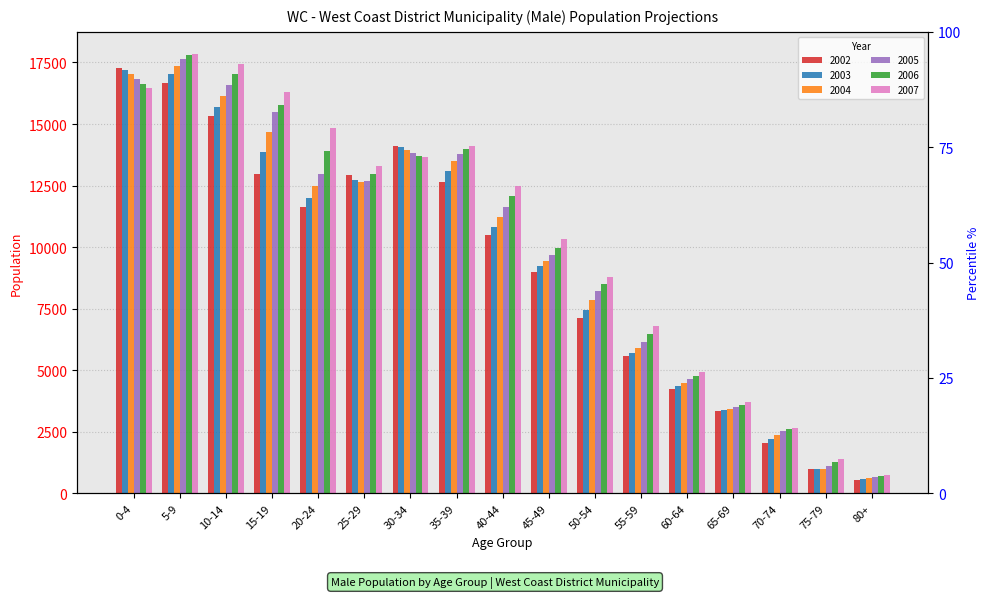

How many bars are there in each group?

6